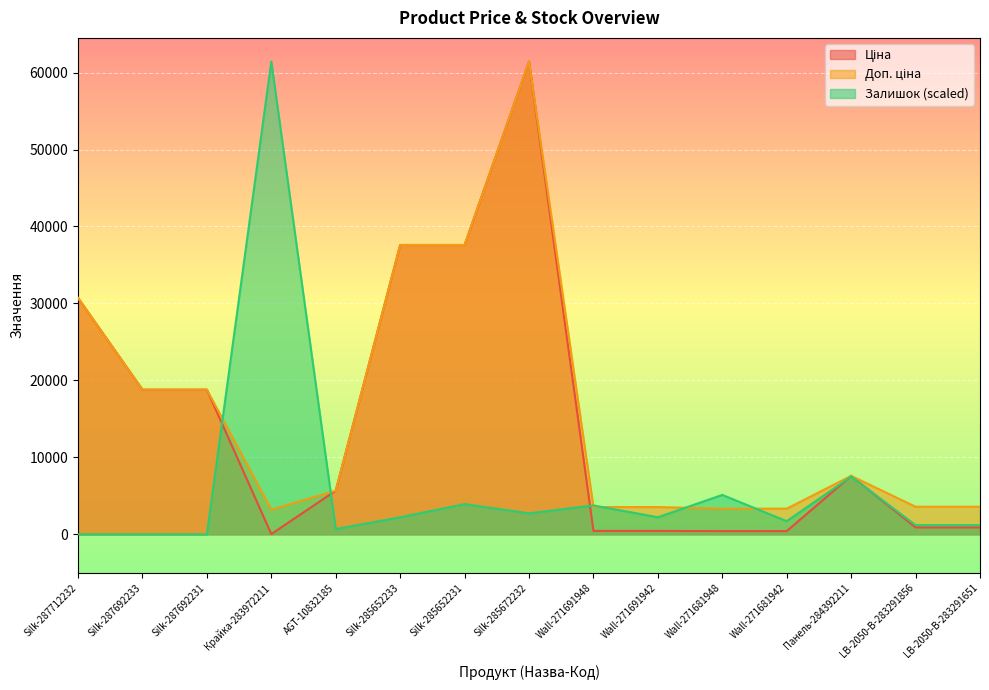

How many lines are shown in the chart?

3